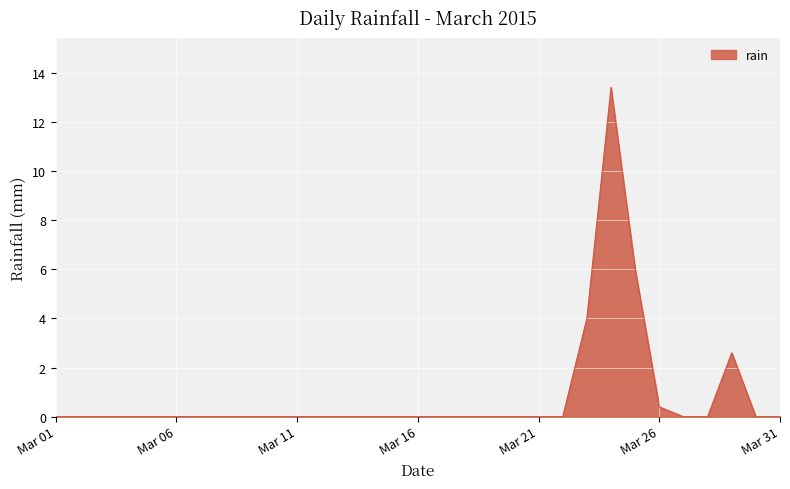

Count the number of categories in the chart.

31